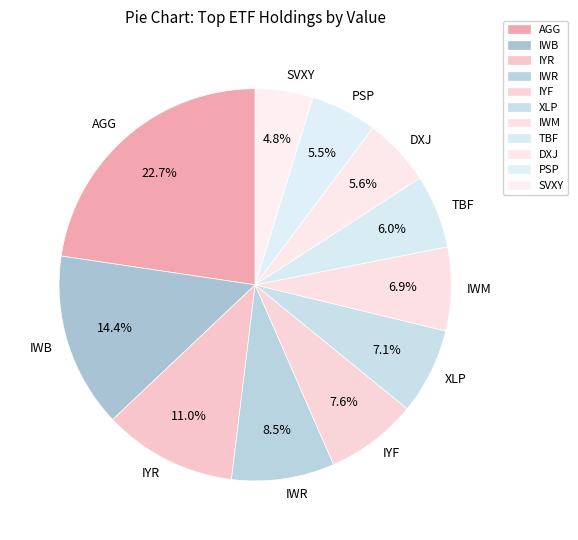

Does IWR account for over 50% of the chart?

No